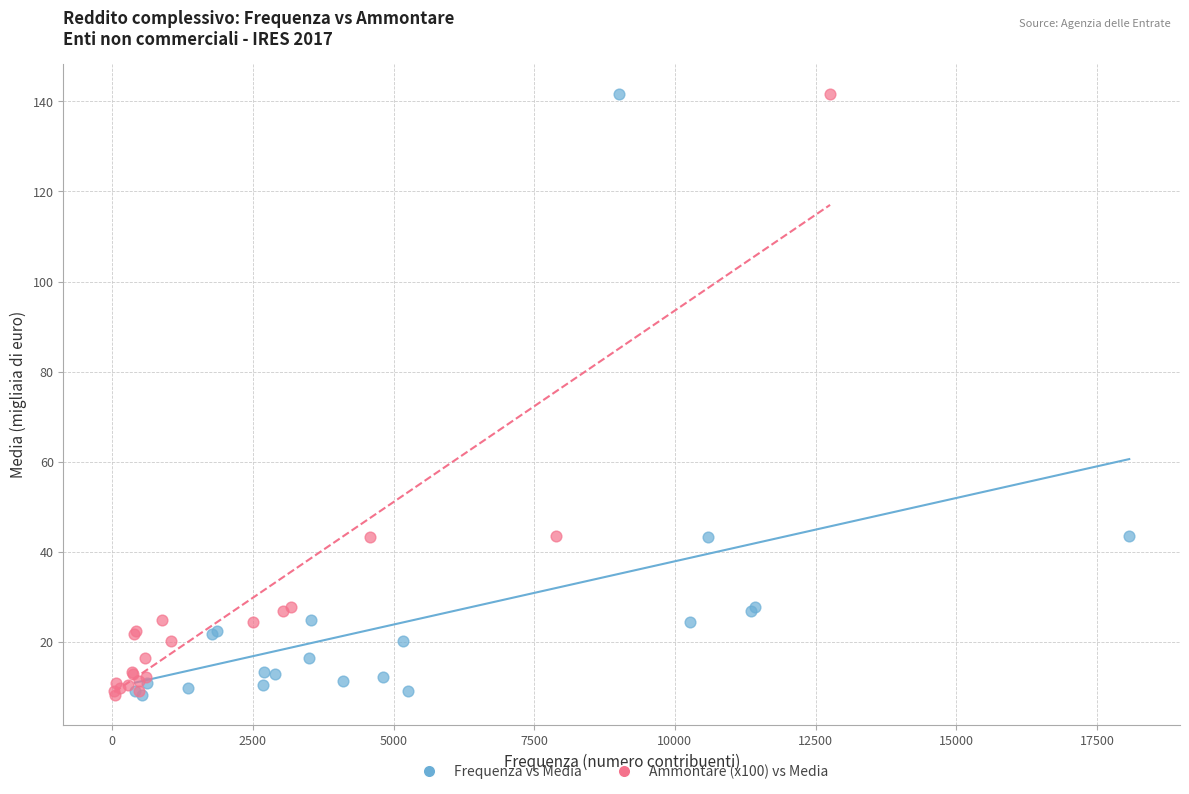

What are all the series names shown in the legend?

Frequenza vs Media, Ammontare (x100) vs Media